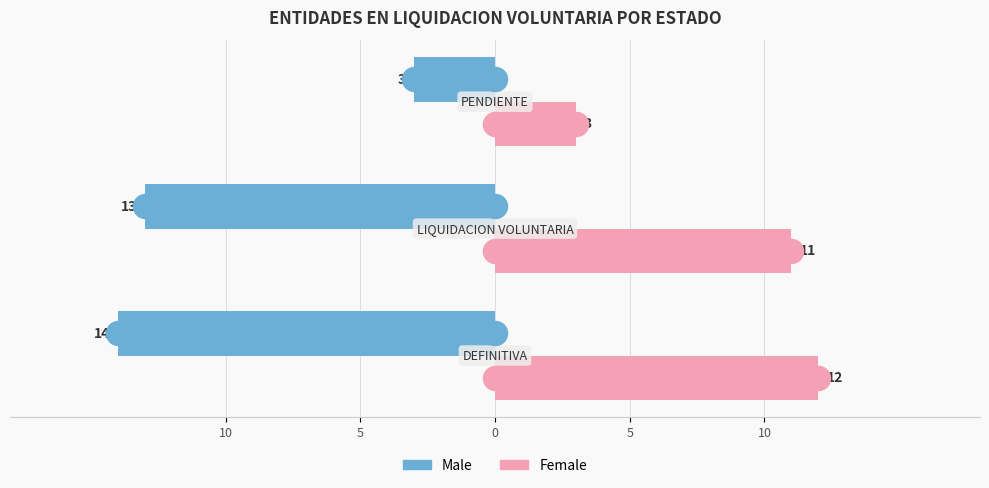

Is the value of Male at 10 greater than the value of Female at 0?

No